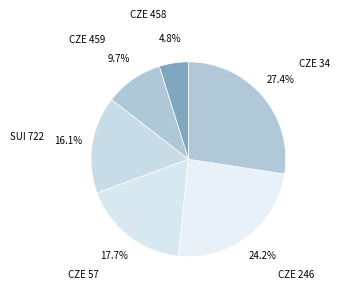

Is there a majority slice in this chart?

No